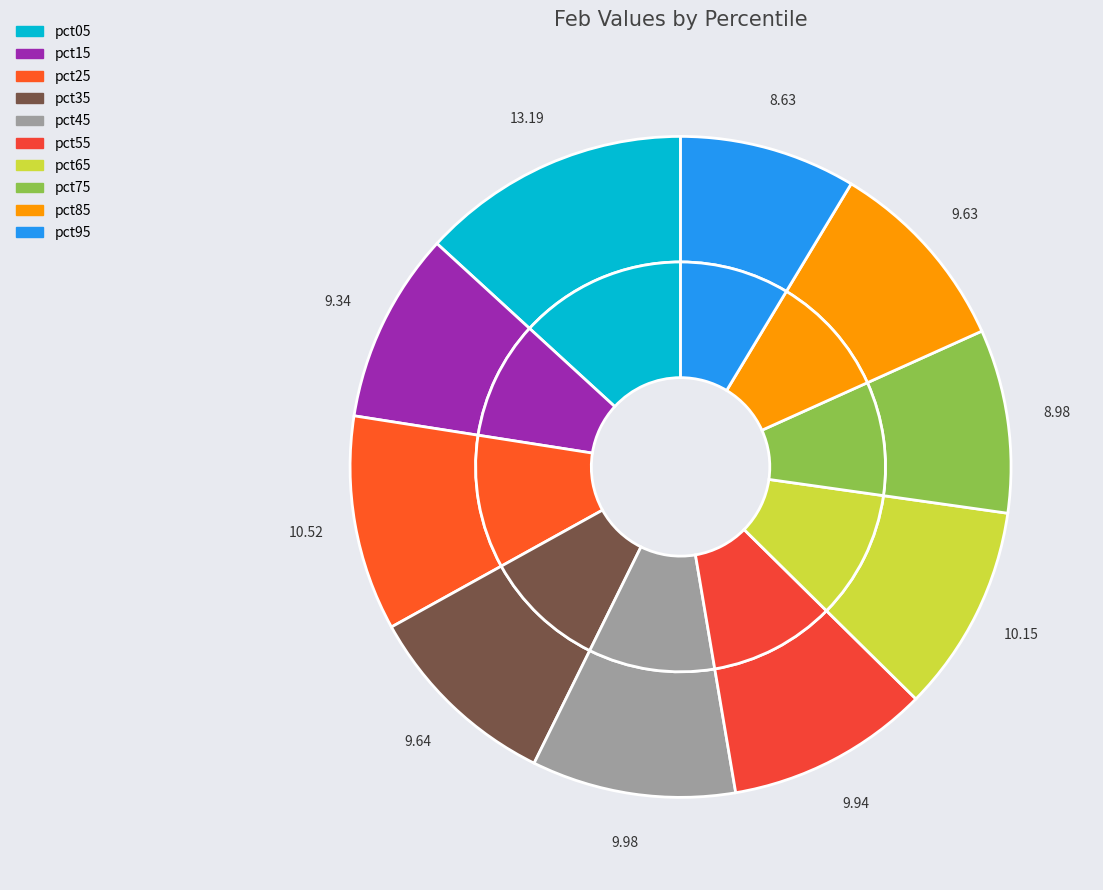

To the nearest percent, what portion does pct45 represent?

10%